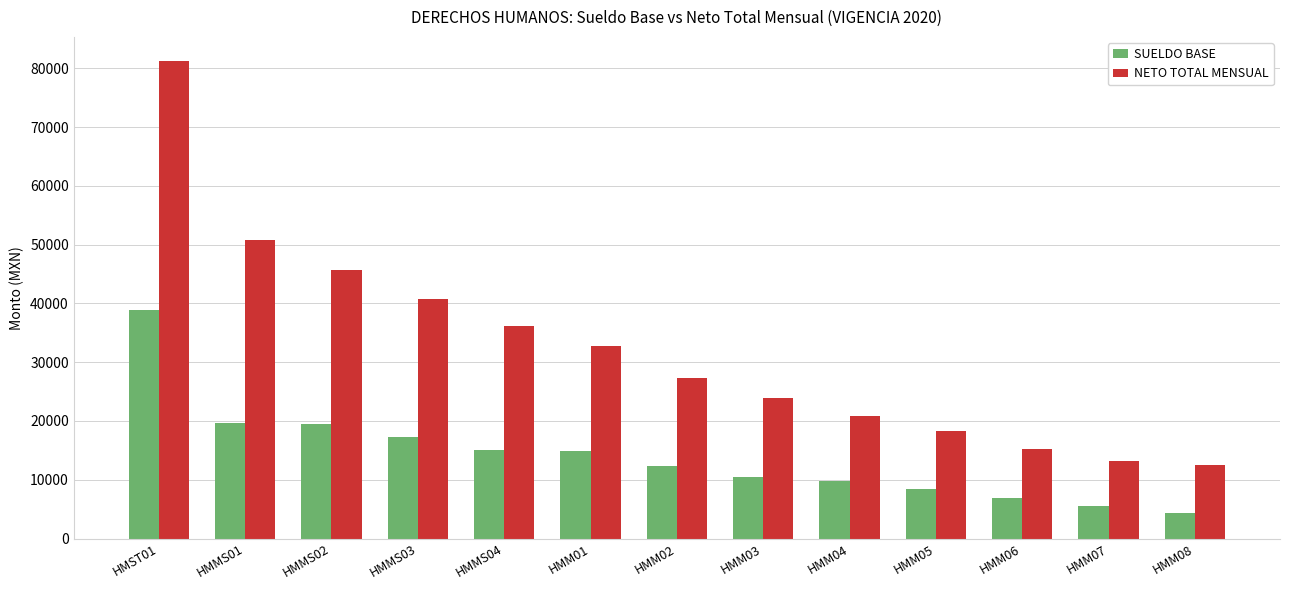

What is the sum of the SUELDO BASE values at HMM04 and HMMS01?

29422.7